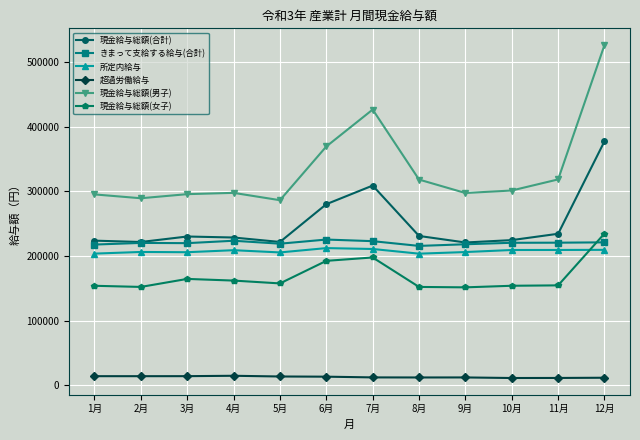

At 12月, list the series in order from largest to smallest.

現金給与総額(男子), 現金給与総額(合計), 現金給与総額(女子), きまって支給する給与(合計), 所定内給与, 超過労働給与